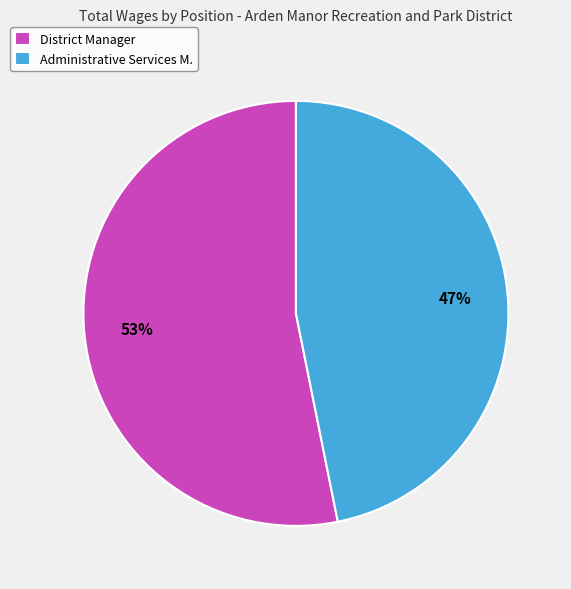

Does District Manager represent more than half of the total?

Yes